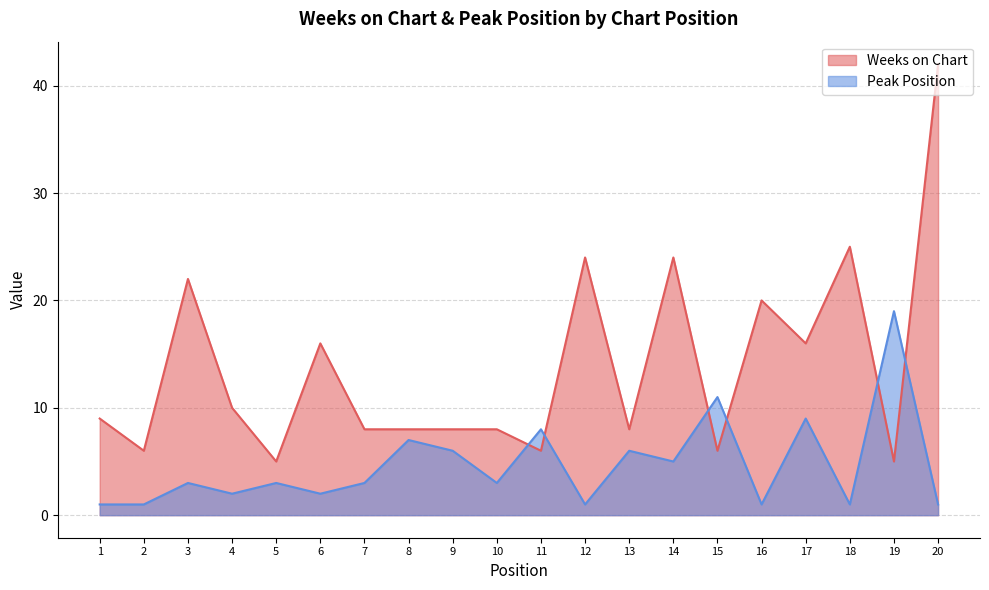

Does the chart display data point markers on the line(s)?

No